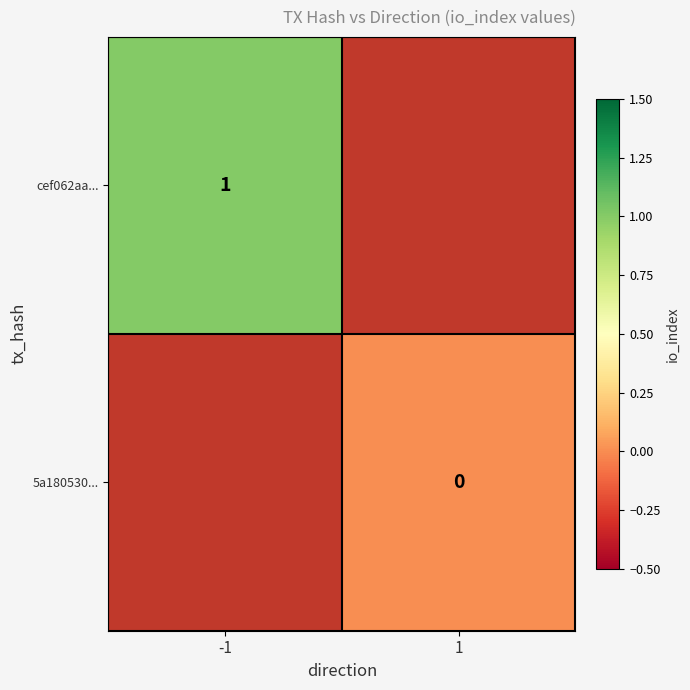

Is it true that cef062aa... equals 1 at -1?

True